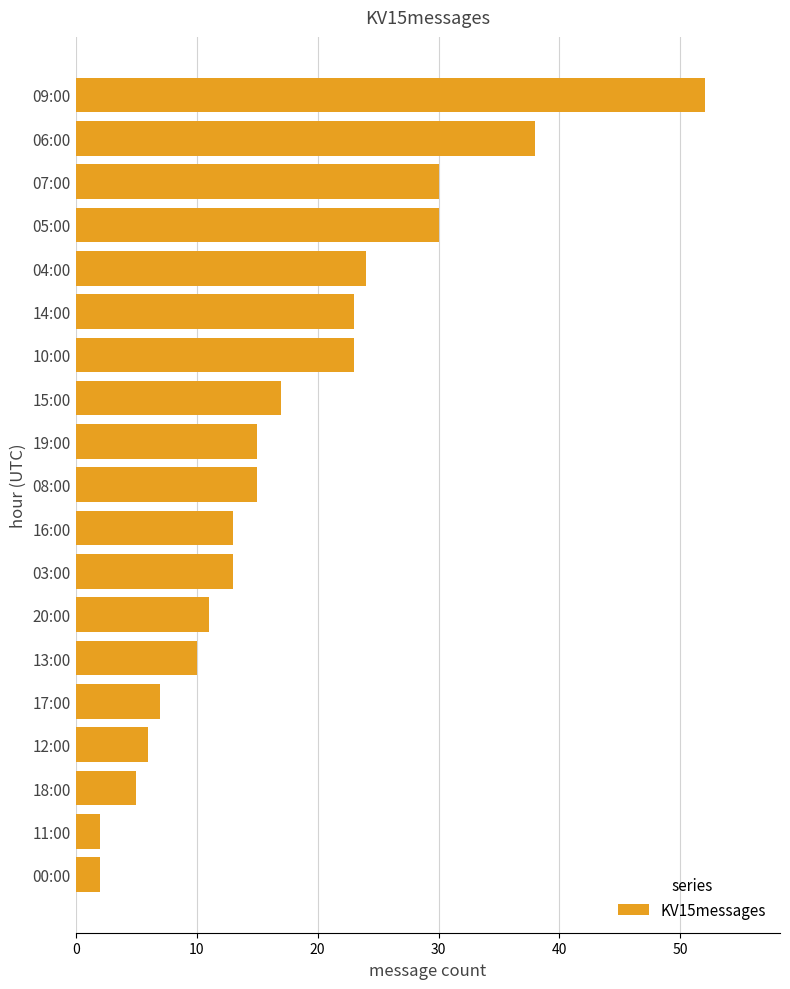

What is the label of the 2nd bar from the top?

06:00